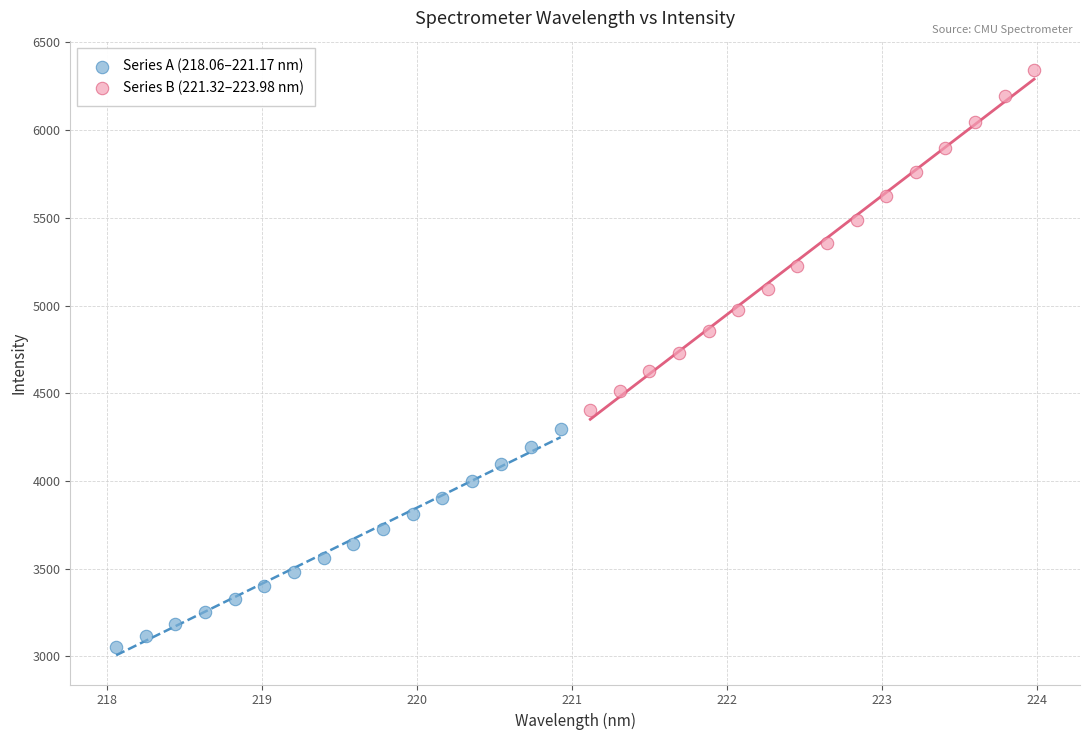

Which series has the largest Y range (max minus min)?

Series B (221.32–223.98 nm)